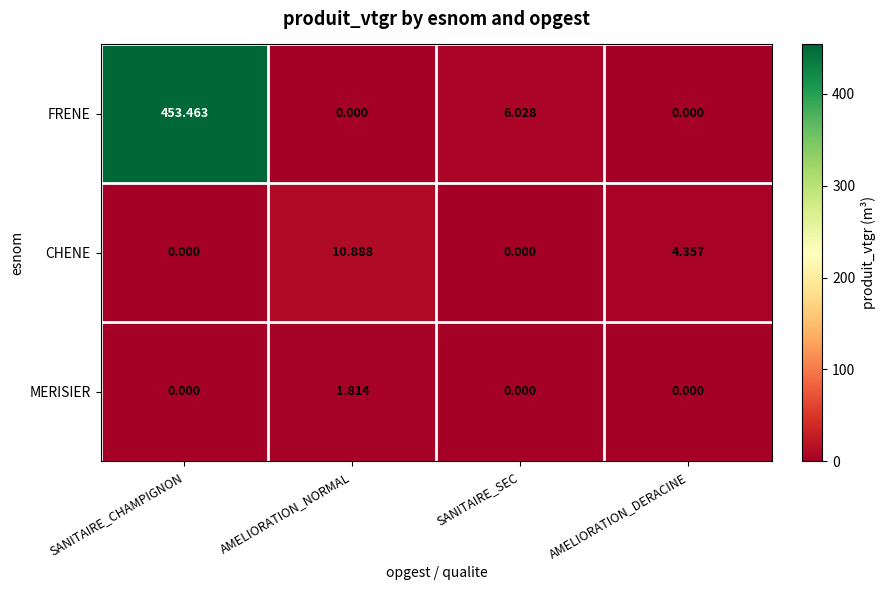

At which category is the sum across all series the highest?

SANITAIRE_CHAMPIGNON